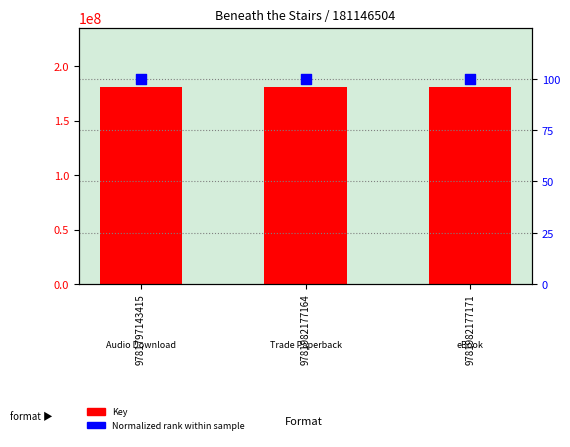

Which series reaches the maximum Y coordinate?

Key (count)